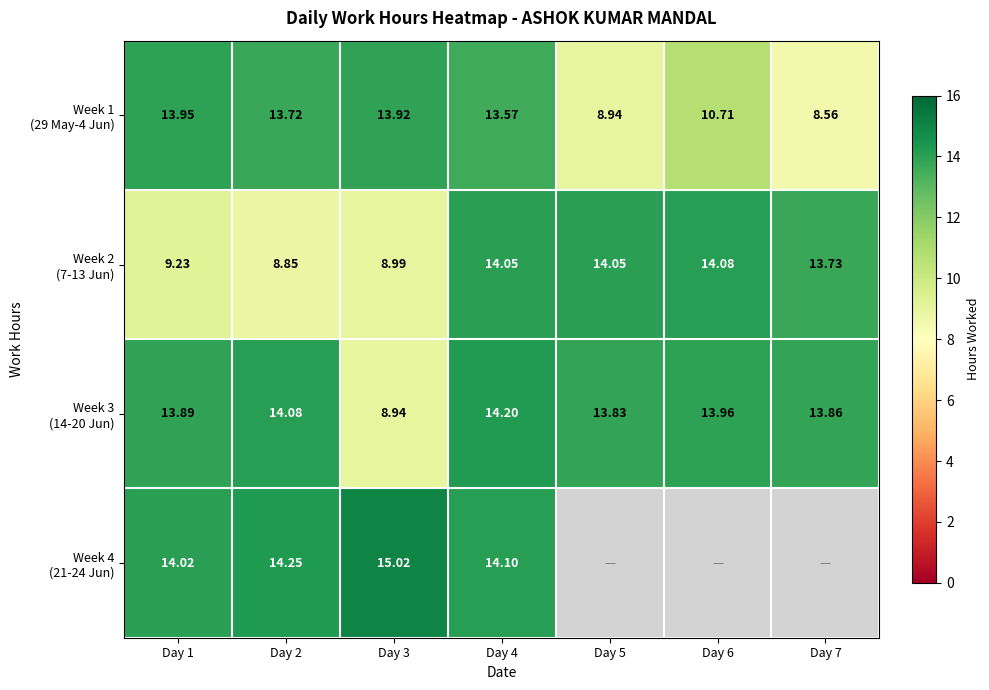

Which series has the widest spread of values?

Week 1 (29 May-4 Jun)